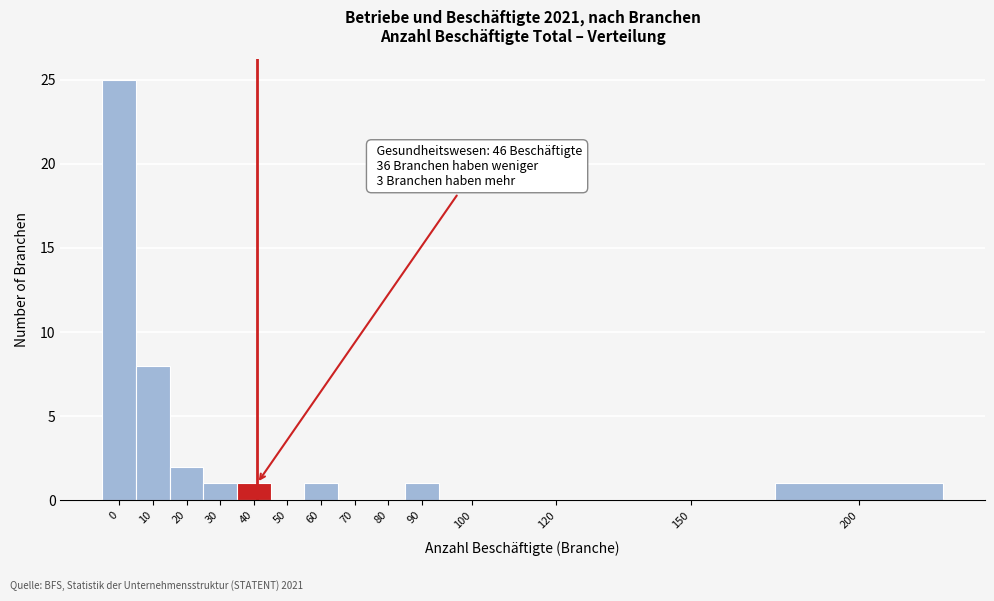

Reading left to right, list all the values displayed in this chart.

0=25	10=8	20=2	30=1	40=1	50=0	60=1	70=0	80=0	90=1	100=0	120=0	150=0	200=1